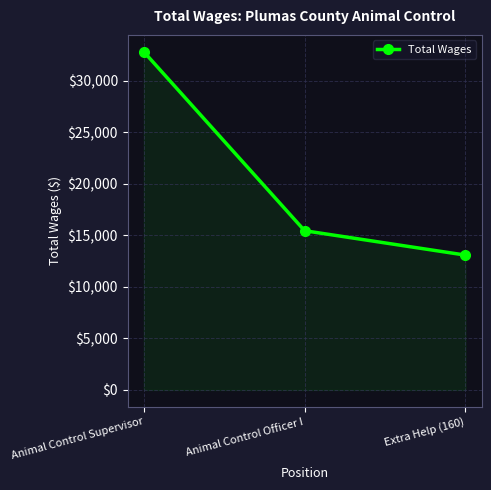

Reading left to right, list all the values displayed in this chart.

Animal Control Supervisor=32791	Animal Control Officer I=15442	Extra Help (160)=13078